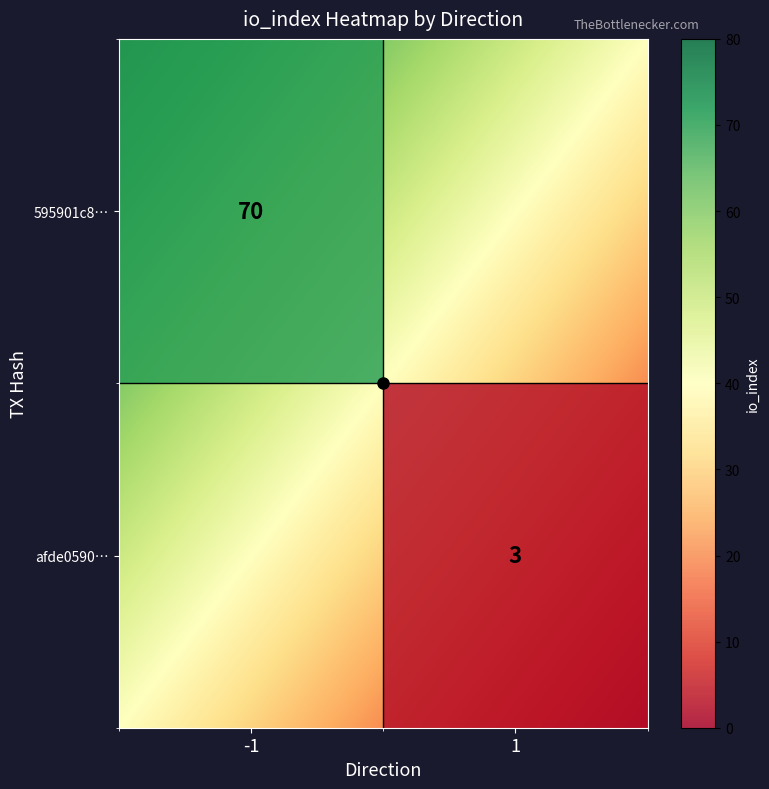

Is the value of 595901c835e84a55396e9a5f7447d5f1656e281 at direction greater than the value of afde059039360906398dafbfa7338ff204de3fc at direction?

No